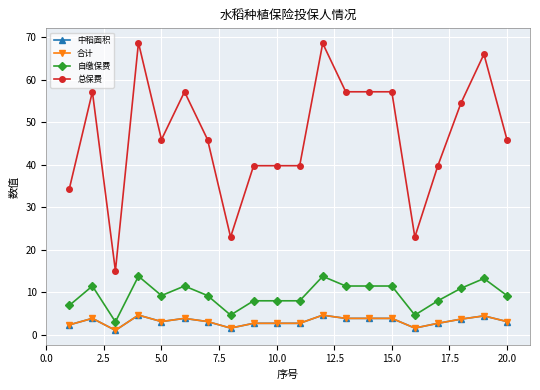

True or false: 总保费 and 中稻面积 cross at least once.

False